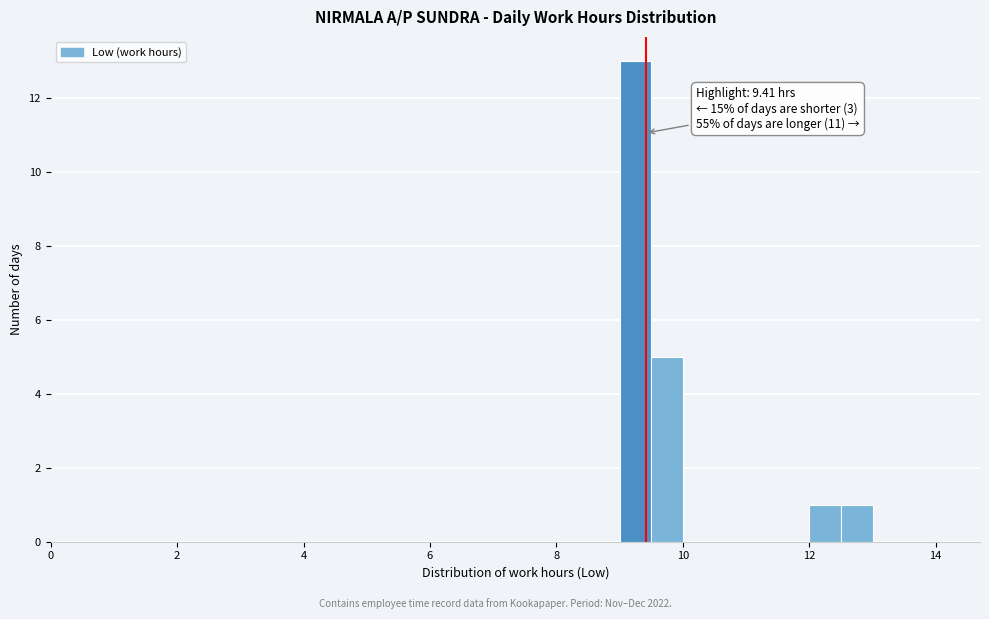

Read against the x-axis, roughly where is the centre of the tallest bar?

9.2